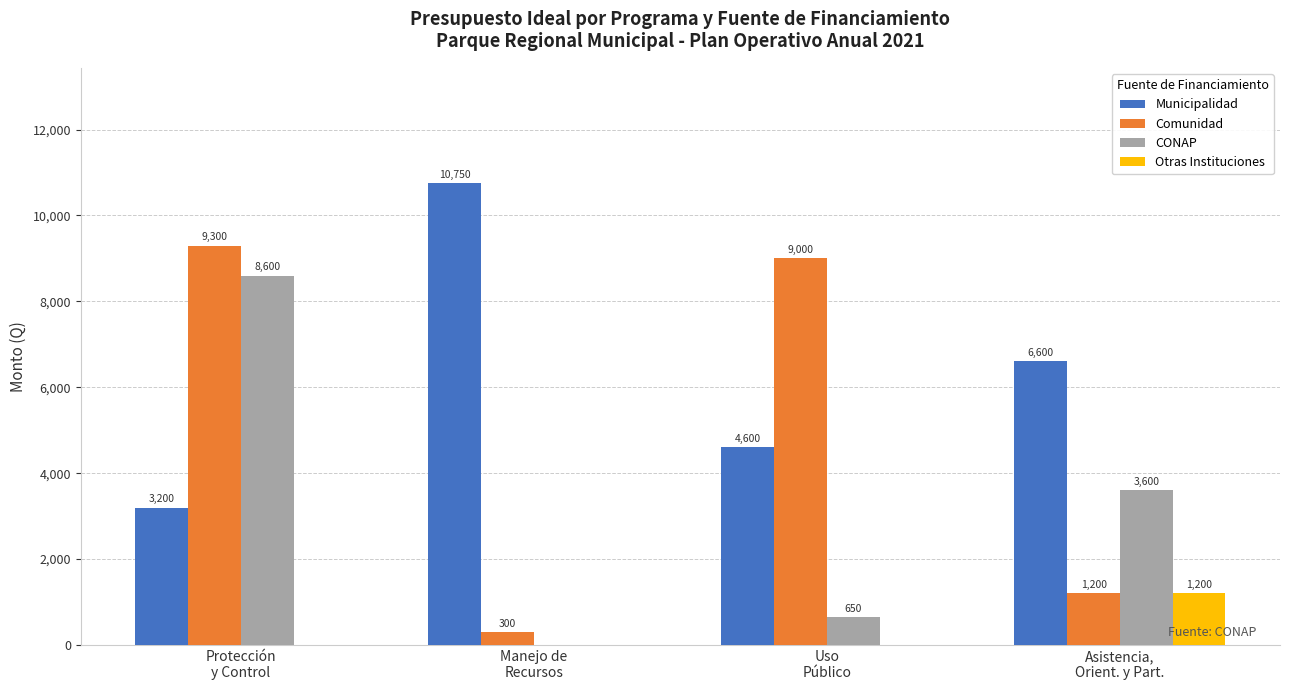

How many data points does each series have?

4